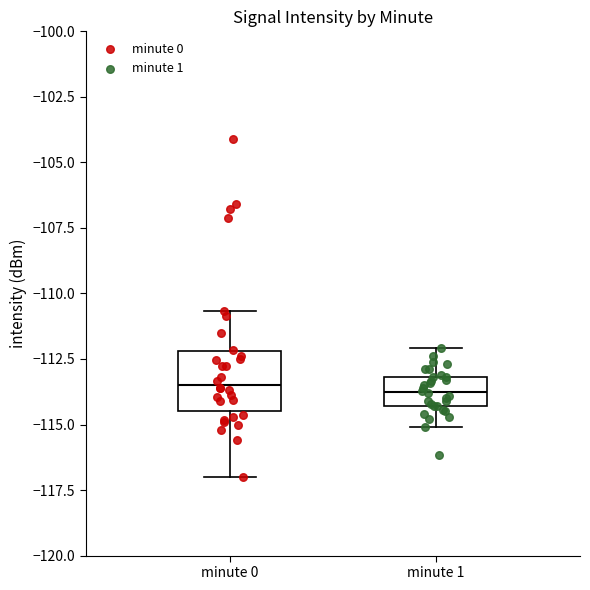

Reading left to right, read every box against the y-axis: the position of its median line, the range the box covers, and the ends of its whiskers. The values are not printed on the chart, so give them approximately, as read against the axis.

minute 0: median -113.5, box -114.5 to -112.0, whiskers -117.0 to -110.5
minute 1: median -114.0, box -114.5 to -113.0, whiskers -115.0 to -112.0